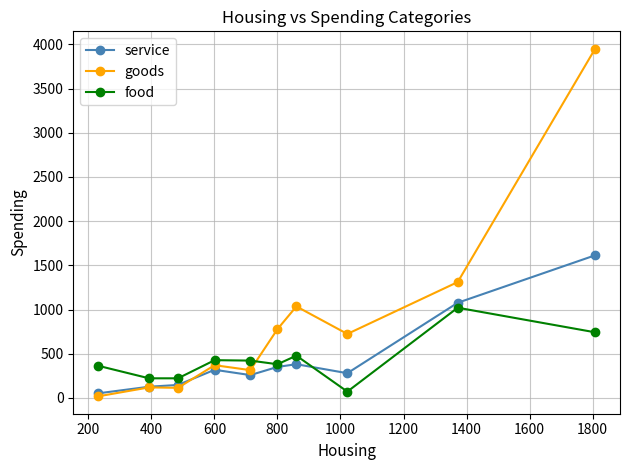

After their last crossing, which series has the higher values: goods or food?

goods